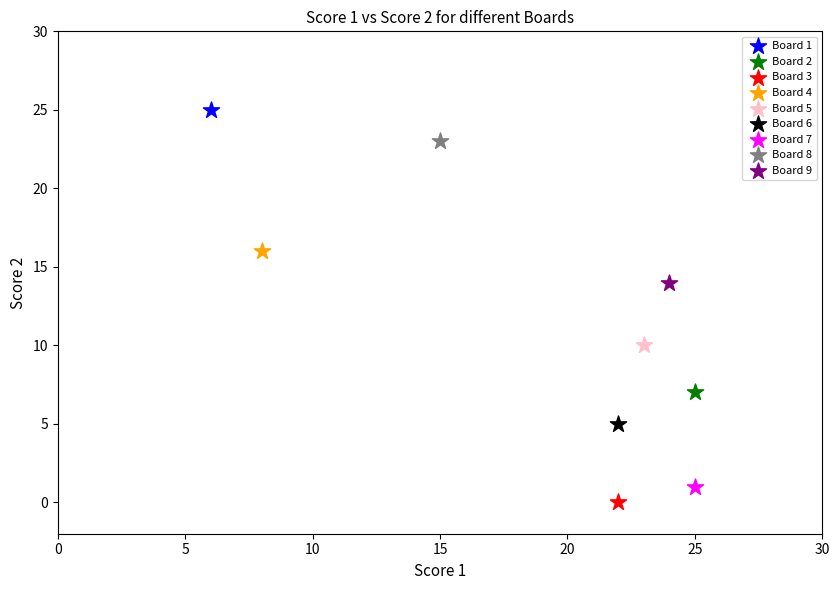

Which series contains the highest Y value?

Board 1